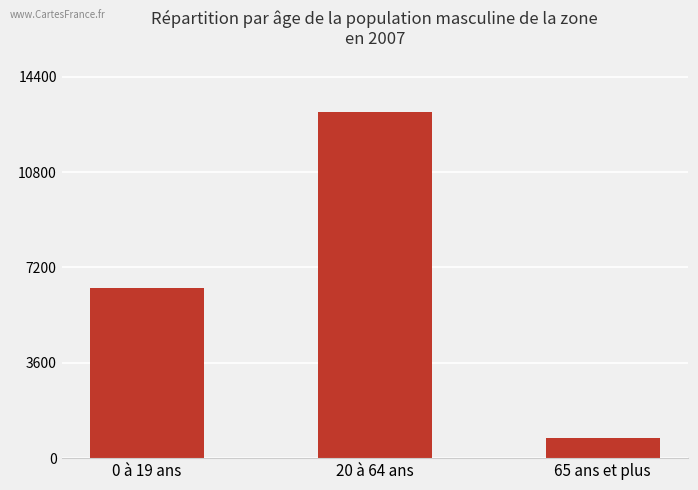

What is the change in value from 0 à 19 ans to 65 ans et plus?

-5638